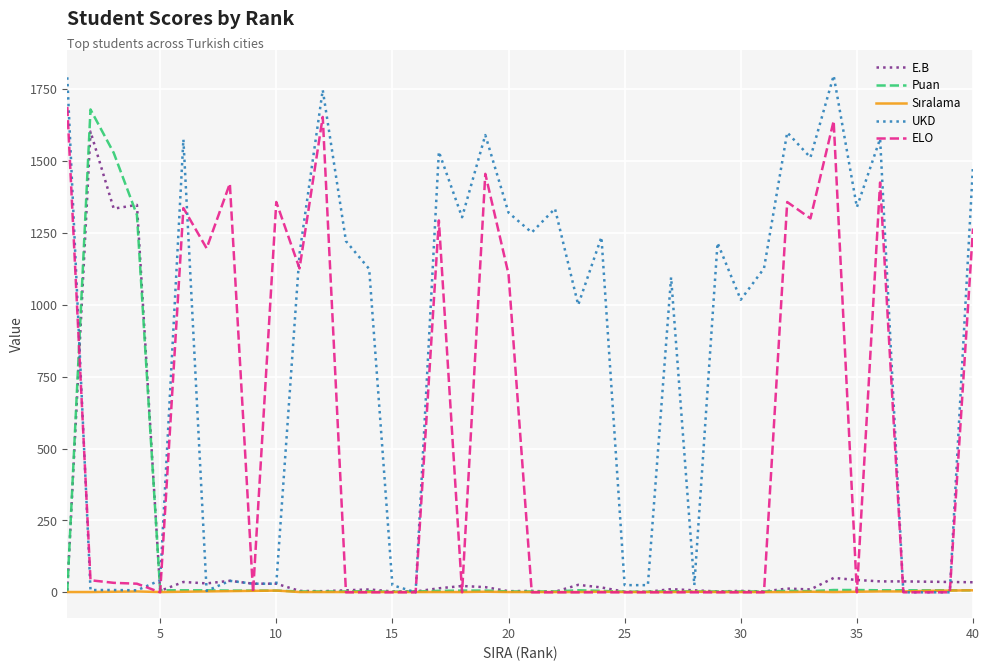

Which series has the largest range (max minus min)?

UKD